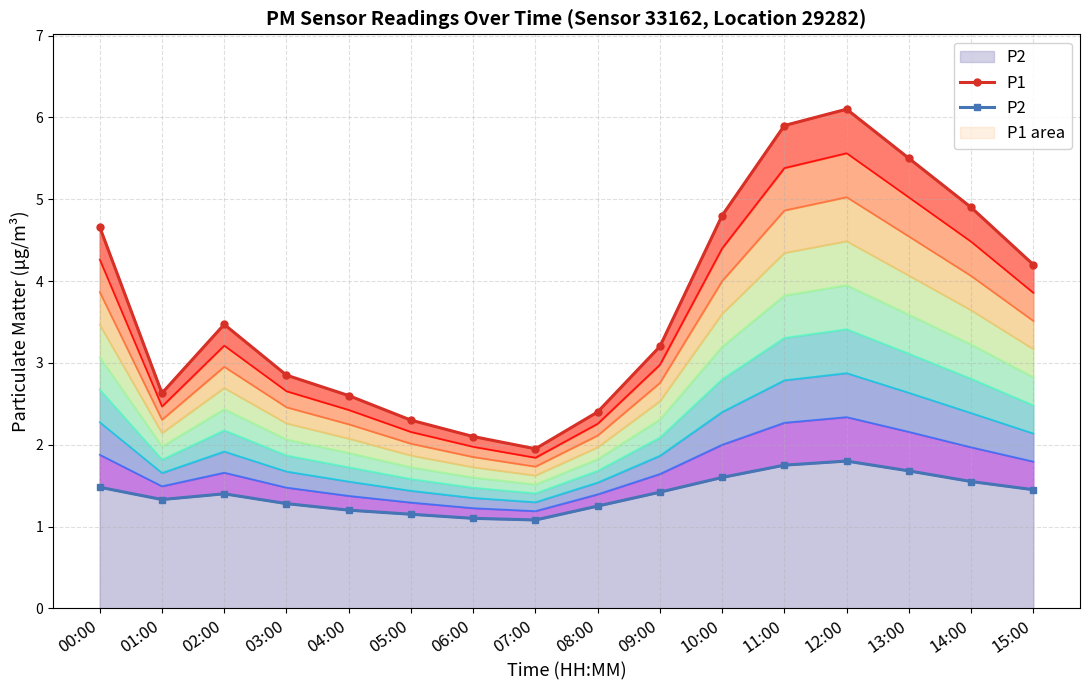

Reading right to left, transcribe all the data shown in this chart.

P1: 15:00=4.2	14:00=4.9	13:00=5.5	12:00=6.1	11:00=5.9	10:00=4.8	09:00=3.2	08:00=2.4	07:00=1.9	06:00=2.1	05:00=2.3	04:00=2.6	03:00=2.9	02:00=3.5	01:00=2.6	00:00=4.7
P2: 15:00=1.4	14:00=1.6	13:00=1.7	12:00=1.8	11:00=1.8	10:00=1.6	09:00=1.4	08:00=1.2	07:00=1.1	06:00=1.1	05:00=1.1	04:00=1.2	03:00=1.3	02:00=1.4	01:00=1.3	00:00=1.5